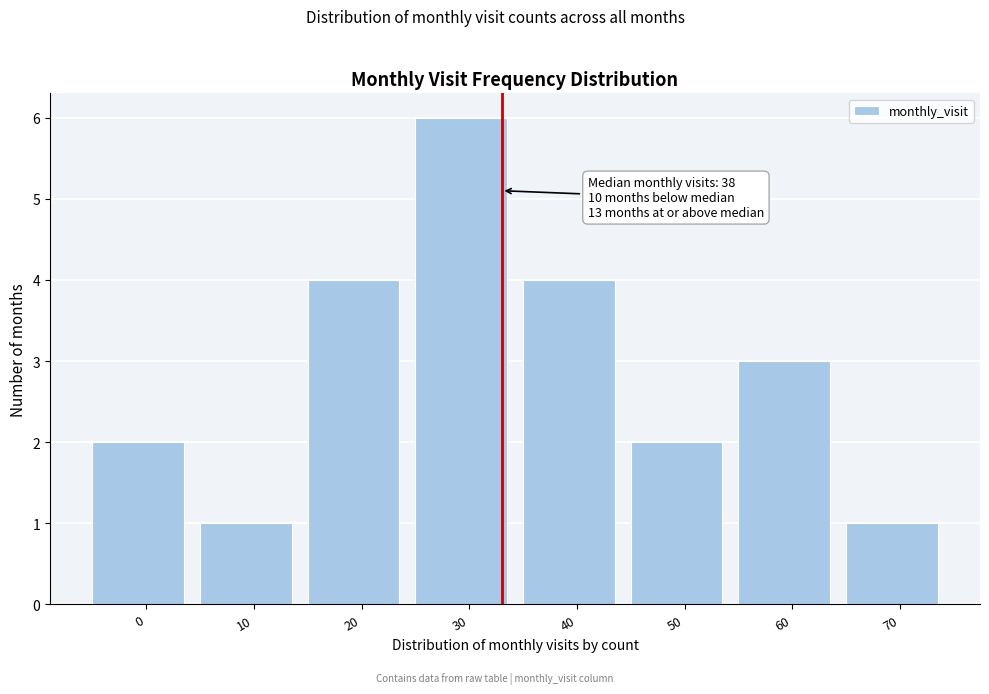

Reading left to right, what are all the values shown in this chart?

0=2	10=1	20=4	30=6	40=4	50=2	60=3	70=1